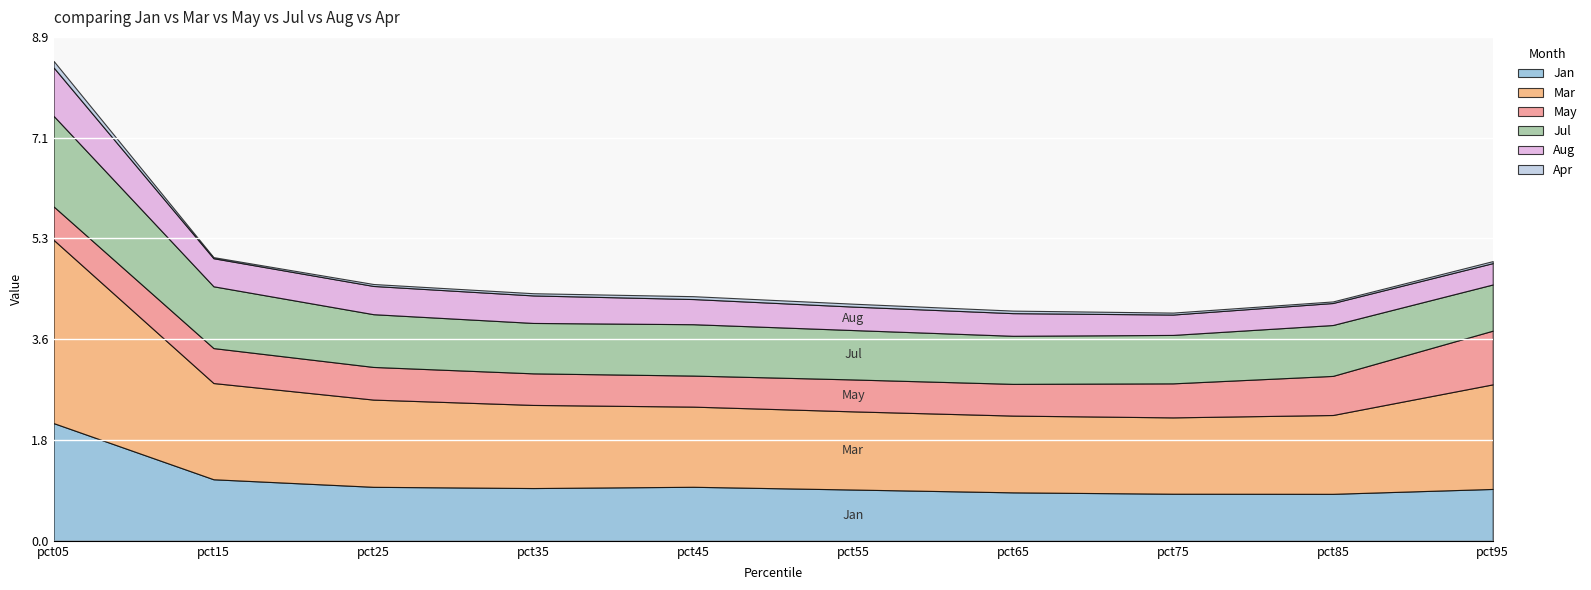

Is it true that Jul equals 1.6 at pct05?

True